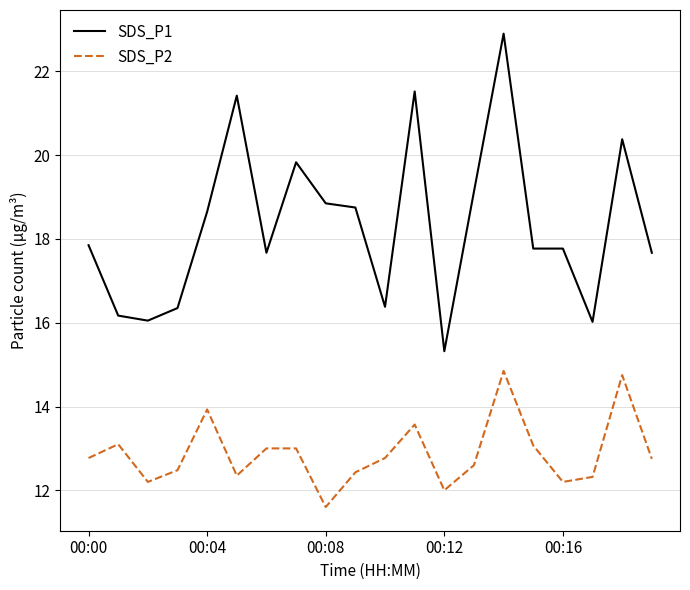

What is the greatest value displayed?

22.9